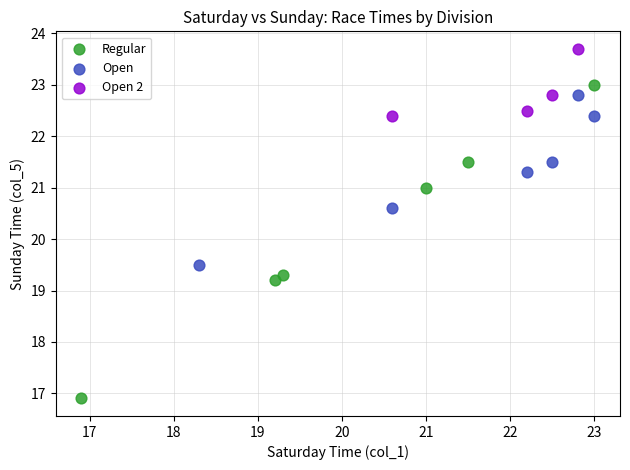

Which series has the largest Y range (max minus min)?

Regular